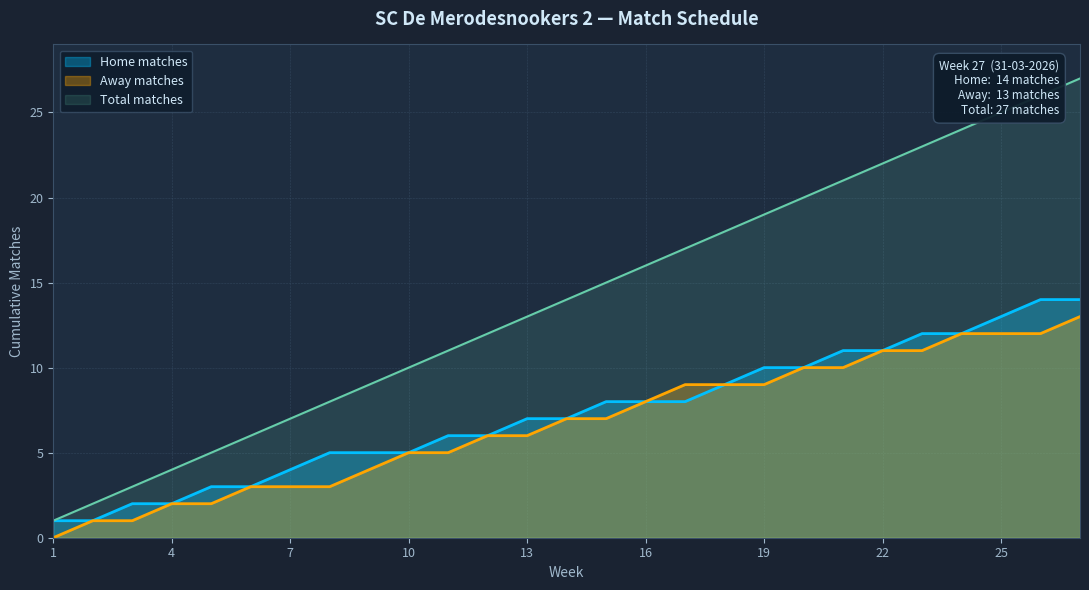

True or false: Total matches and Away matches cross at least once.

False